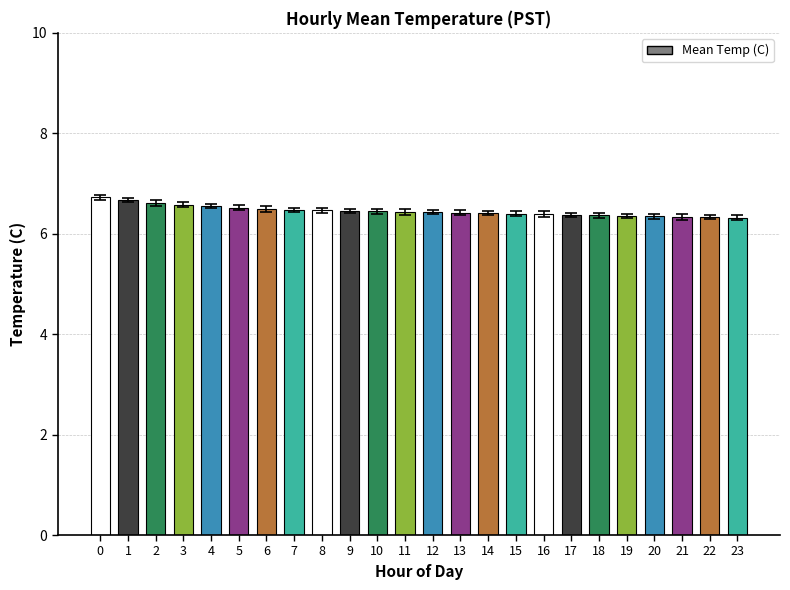

What is the change in value from 12 to 20?

-0.1